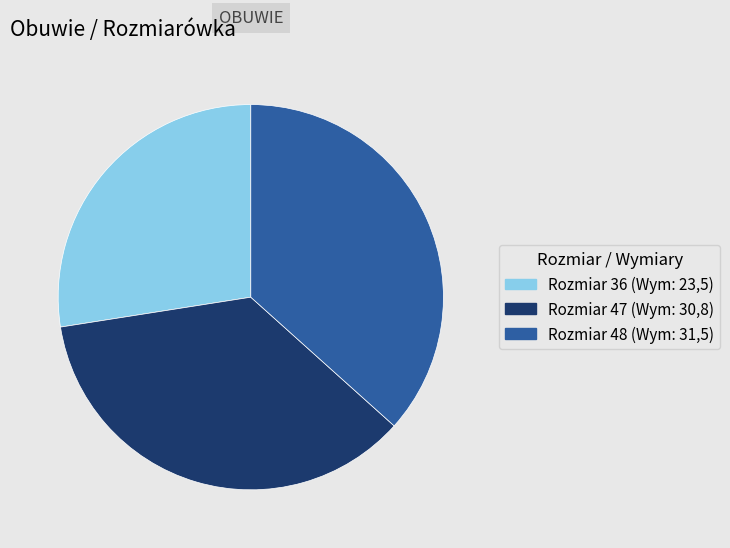

Is there any slice that represents more than half of the pie?

No